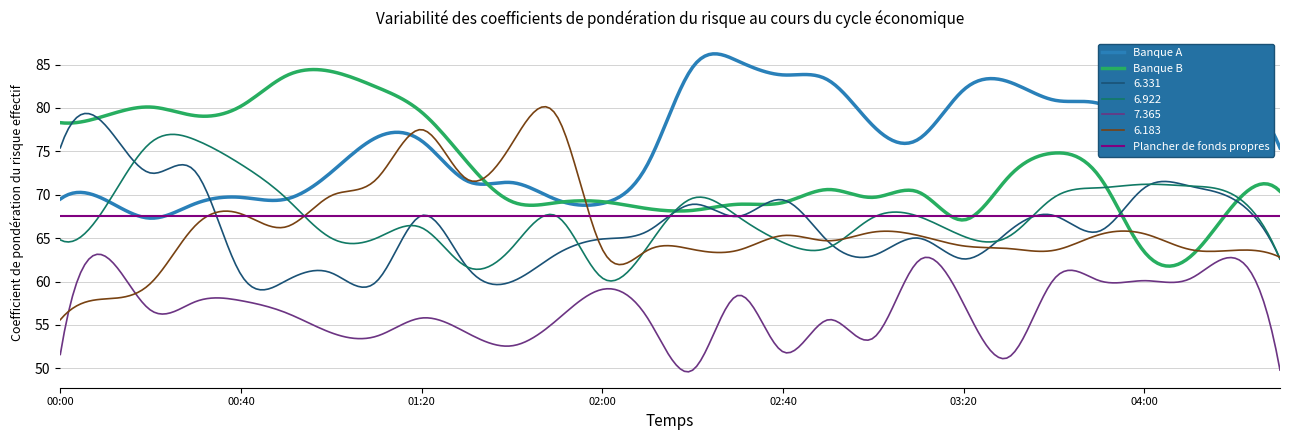

The value of   2.638 at 03:00 is 133.8. True or false?

False